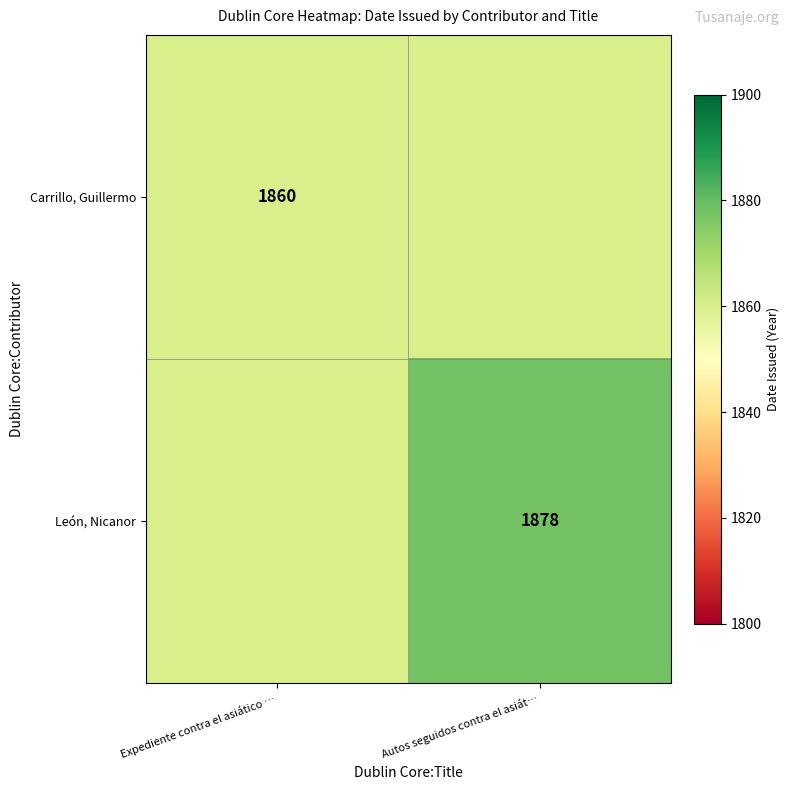

Is it true that Carrillo, Guillermo equals 729 at Expediente contra el asiático …?

False